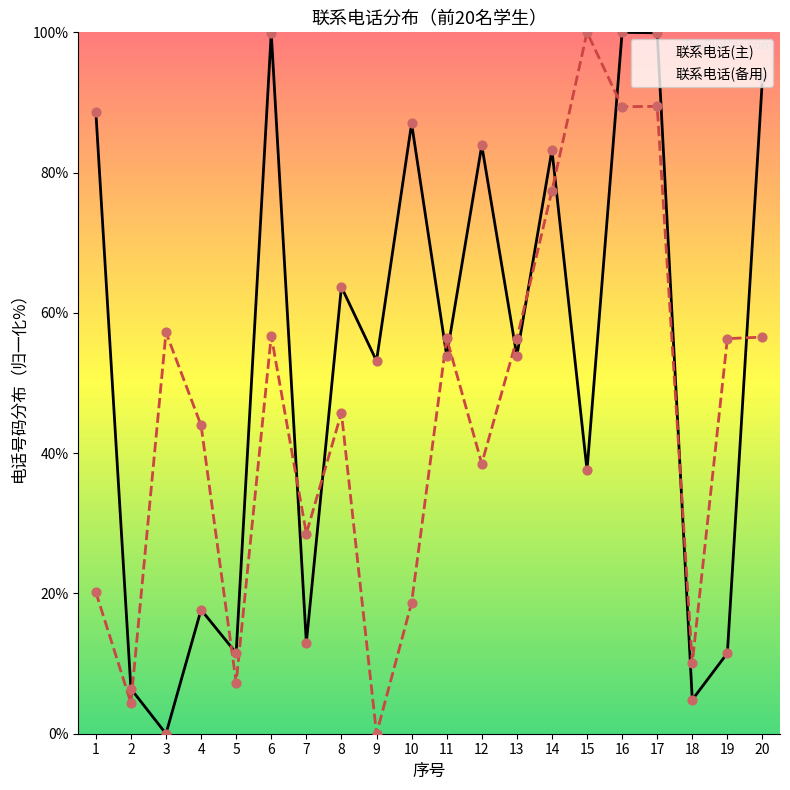

Which series has the widest spread of Y values?

联系电话(主)